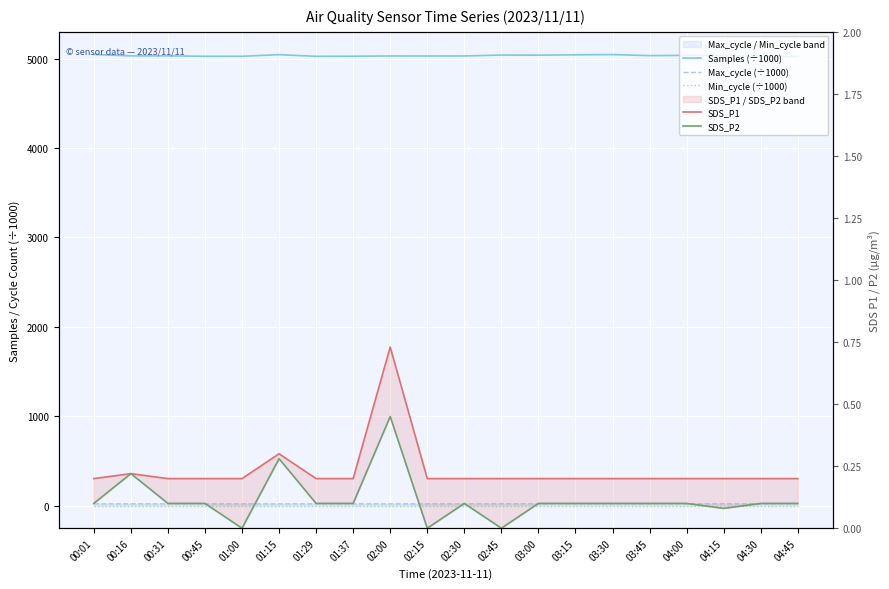

Which category has the highest value across all series?

00:01